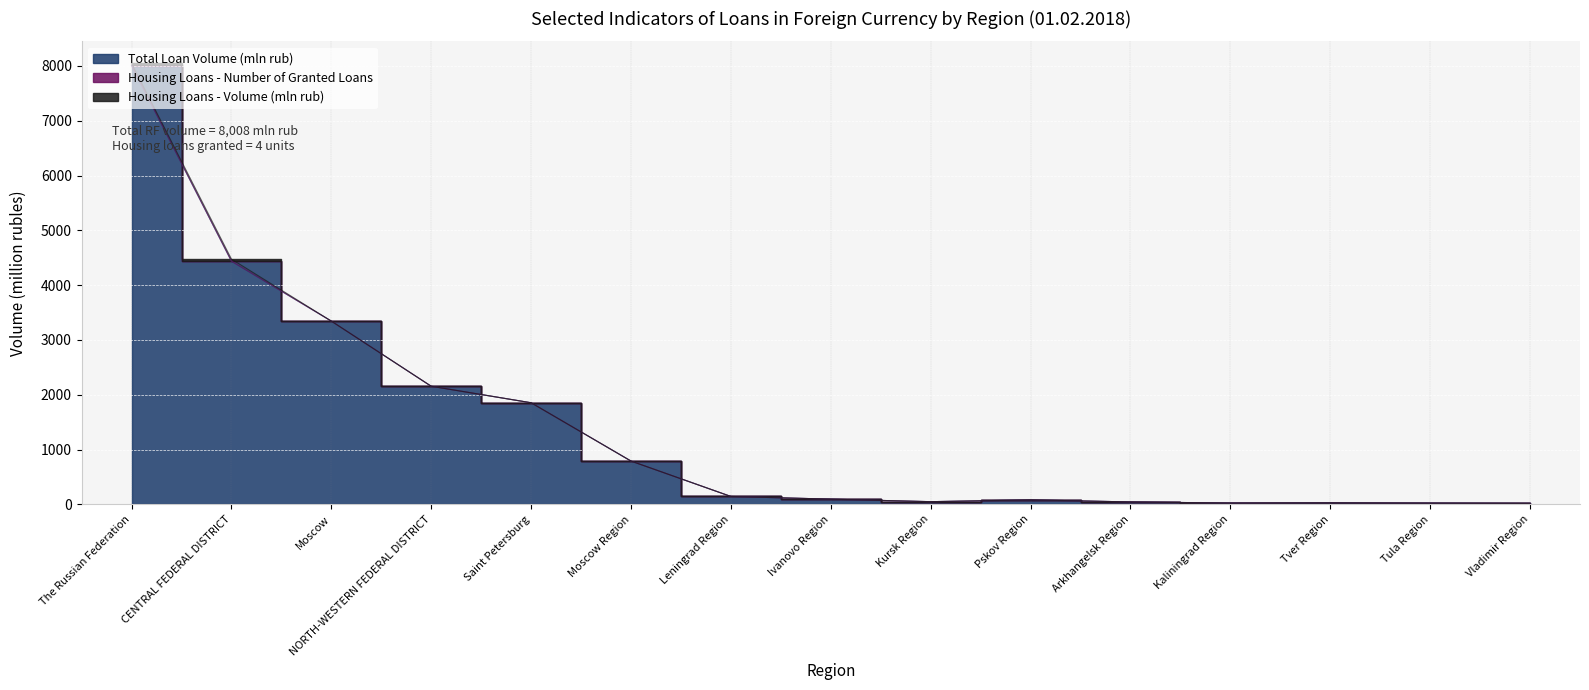

Does the chart display data point markers on the line(s)?

No